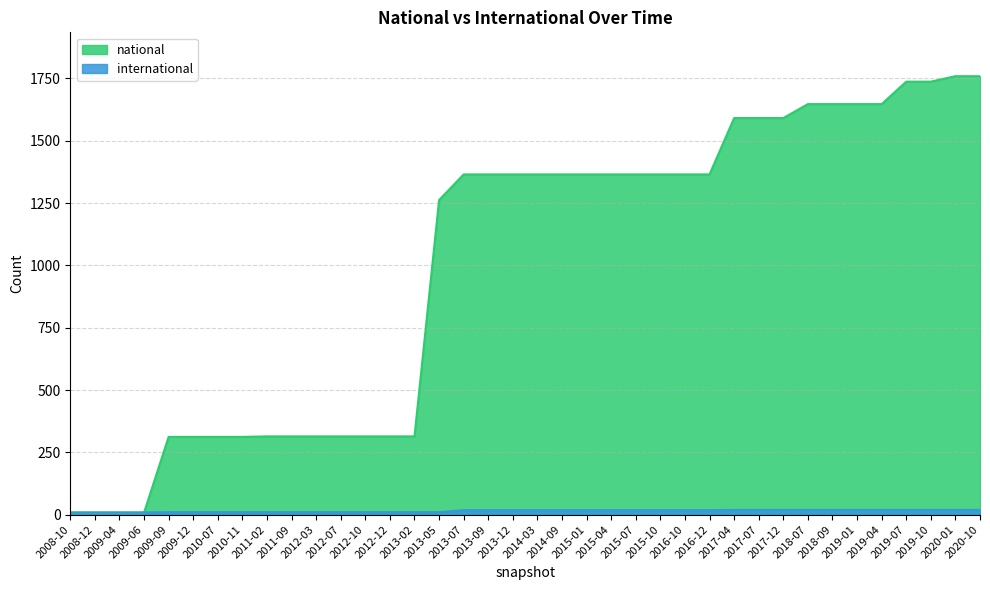

At which label is national closest to 883?

2013-05